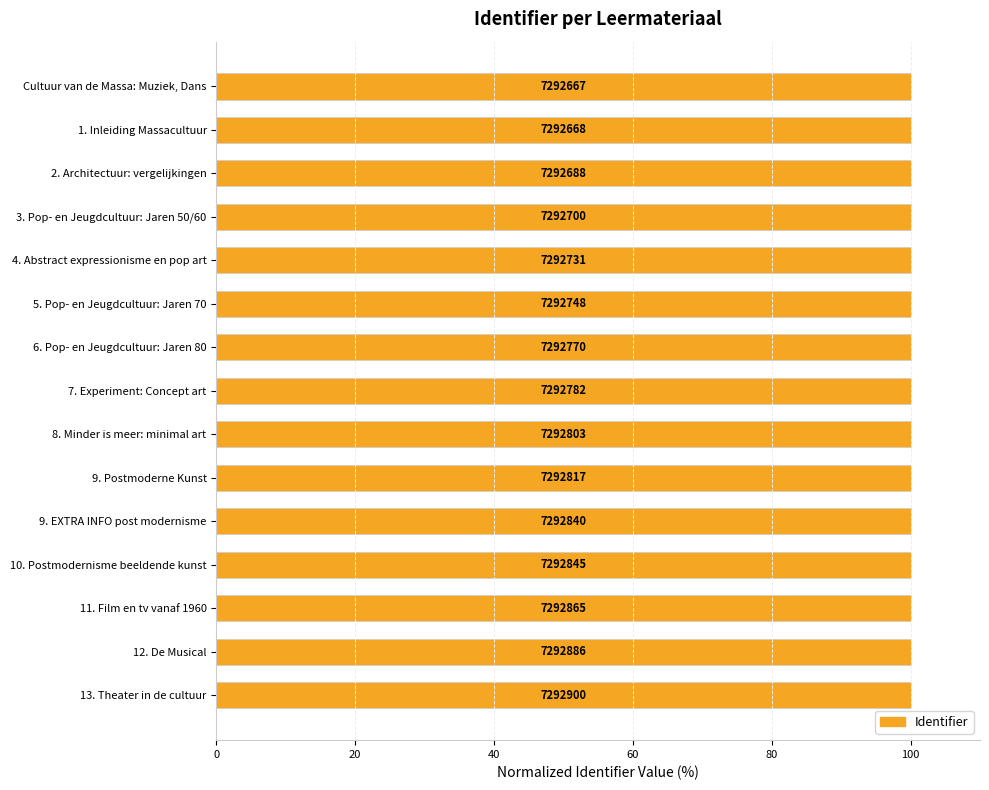

How many bars are there in total?

15